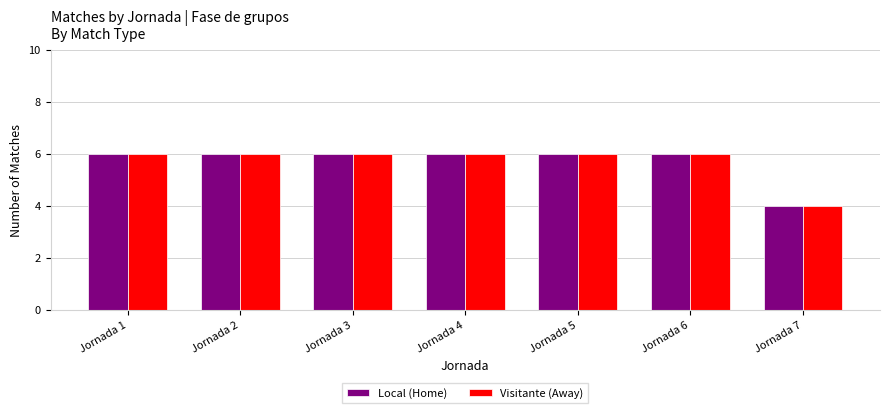

How many bars are there in each group?

2